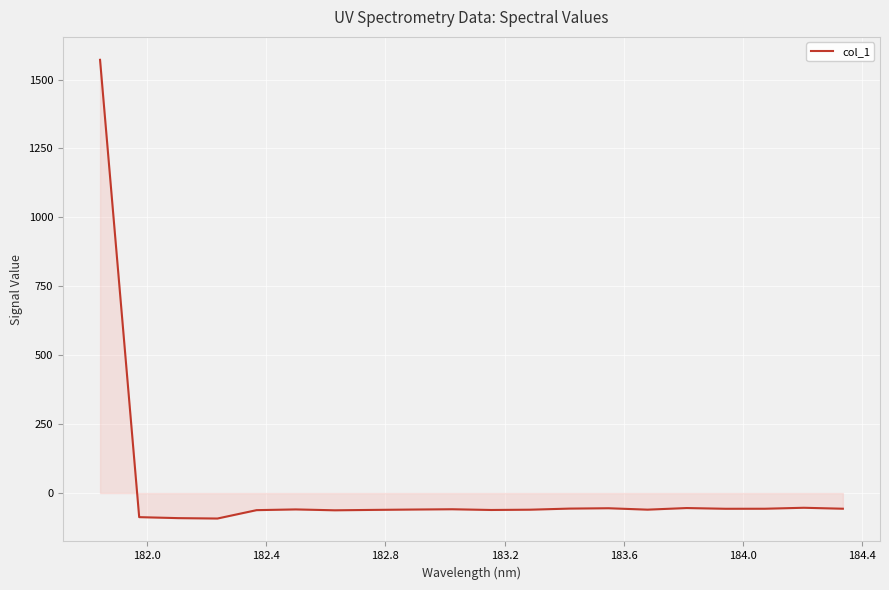

What is the minimum value shown in the chart?

-92.4